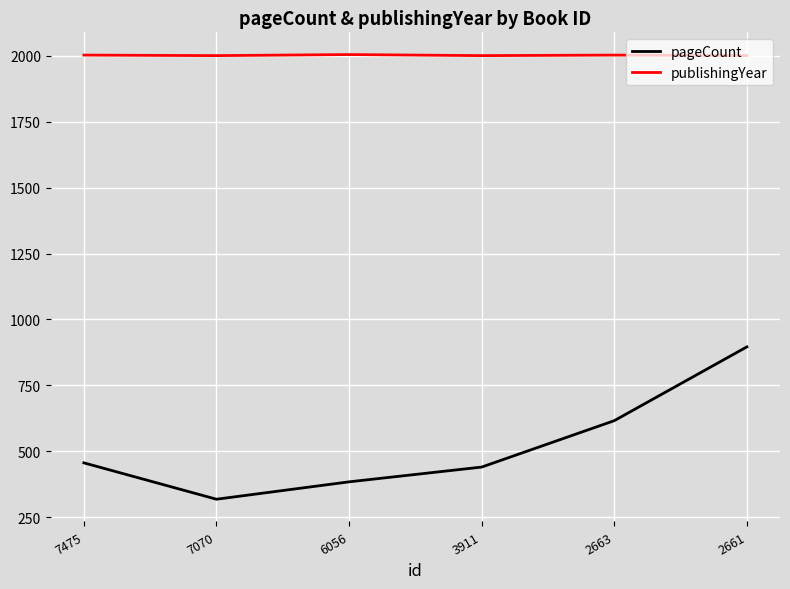

At which category is the sum across all series the highest?

2661